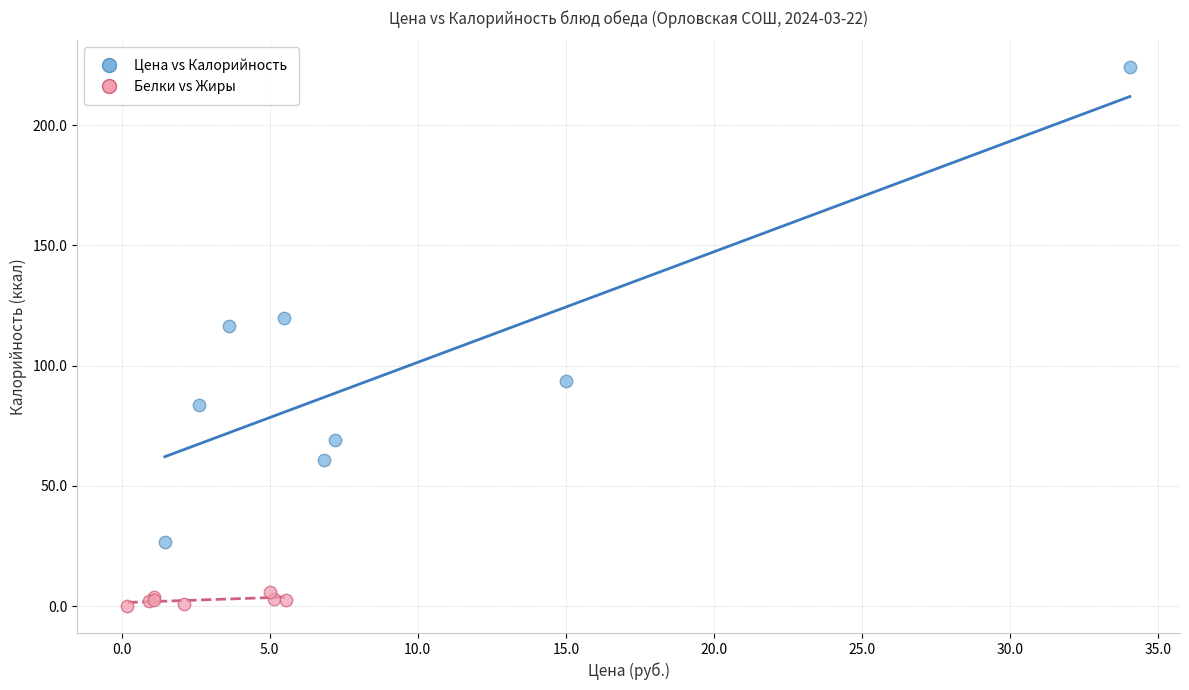

Which series has the largest Y range (max minus min)?

Цена vs Калорийность